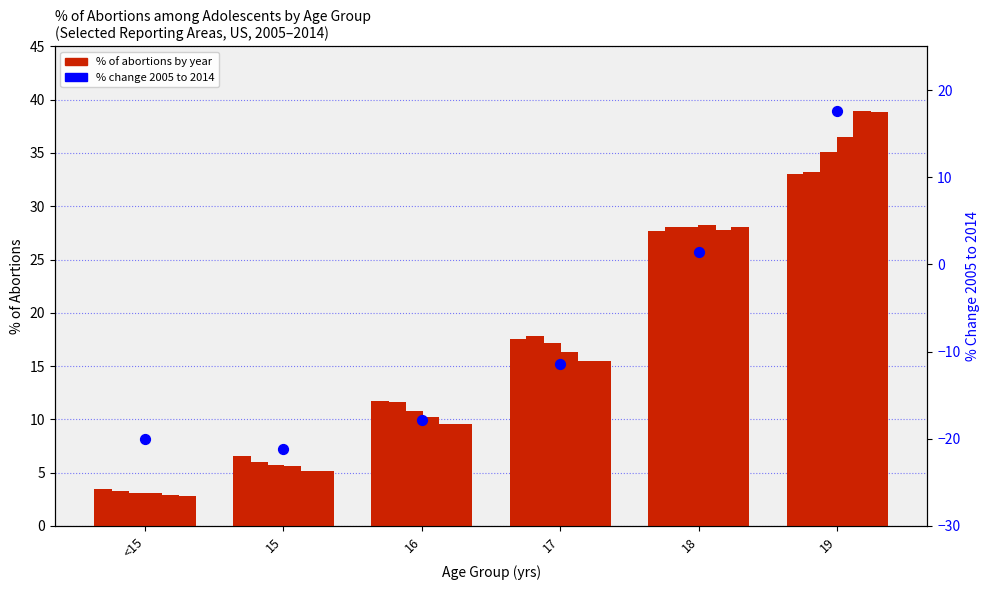

Which has a higher value, 18 or <15?

18